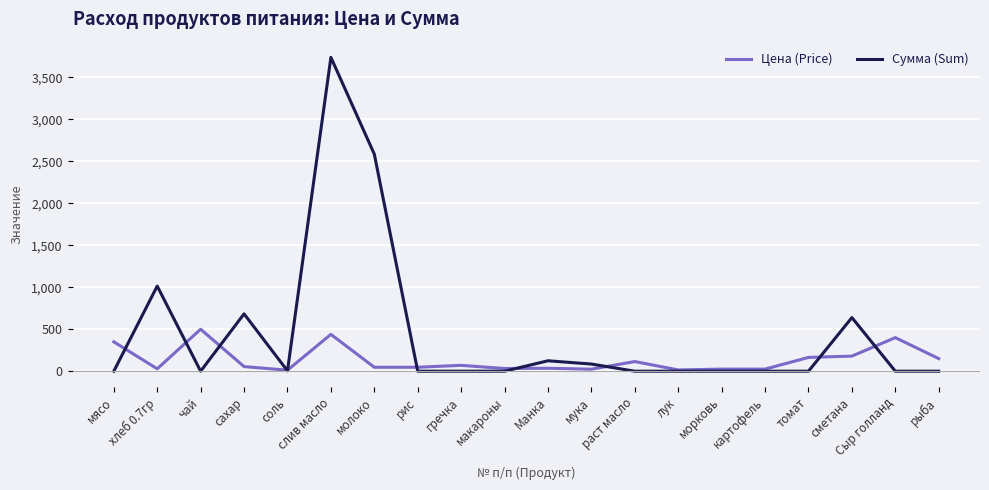

Where do Сумма (Sum) and Цена (Price) first cross each other?

мясо and хлеб 0.7гр